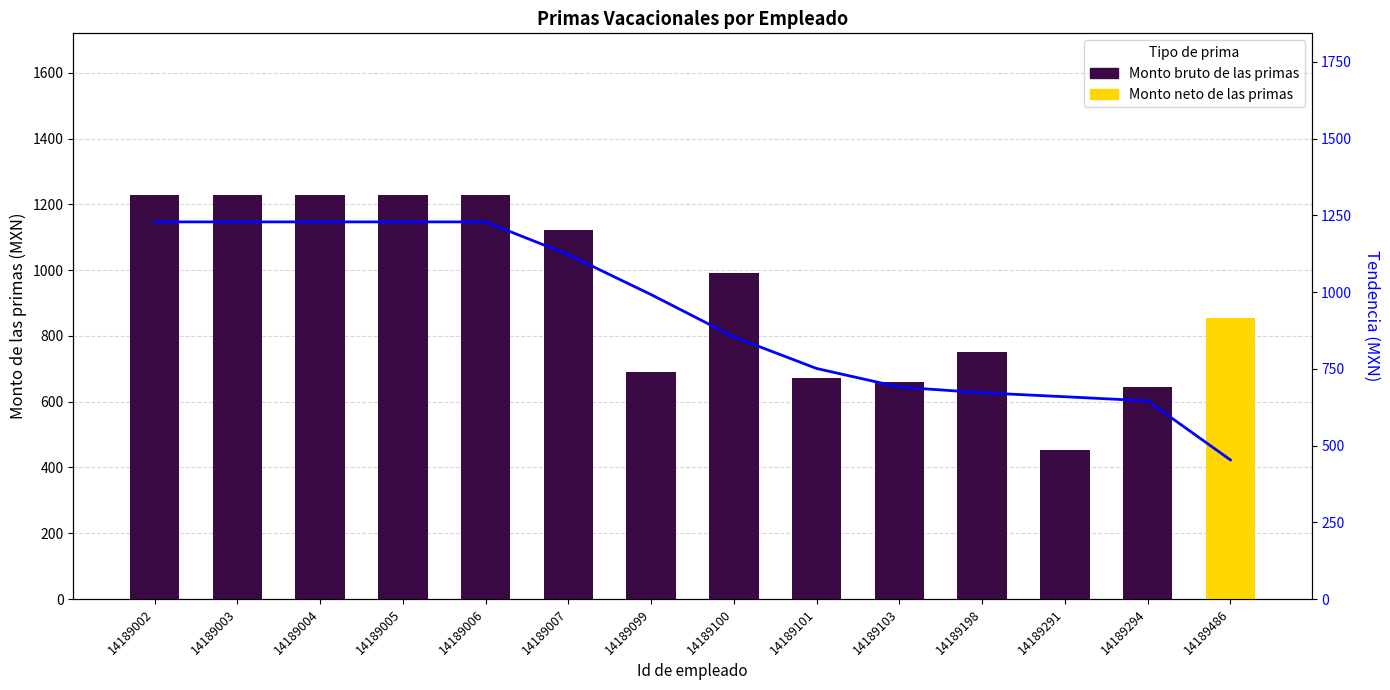

What is the value of the Tendencia bruto bar at the 12th from the left?

658.9